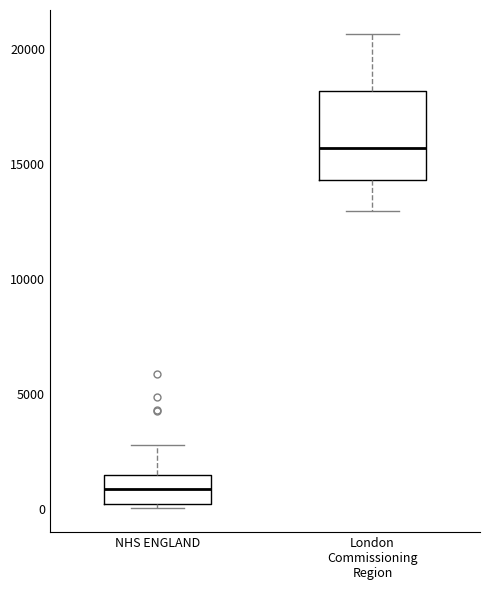

Reading left to right, transcribe this box plot: for each box, give where its median line is, the range the box spans, and where its two whiskers end, as read against the y-axis. The values are not printed on the chart, so give them approximately, as read against the axis.

NHS ENGLAND: median 1000, box 0 to 1500, whiskers 0 (just below the box's lower edge) to 3000
London Commissioning Region: median 15500, box 14500 to 18000, whiskers 13000 to 20500